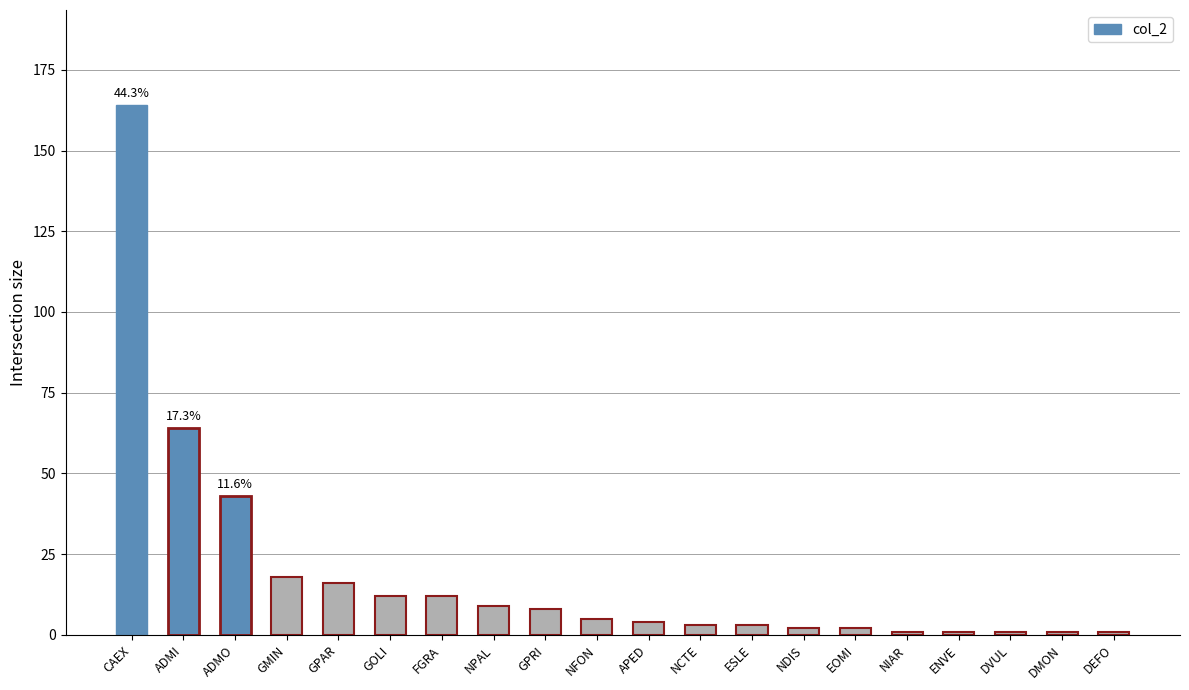

What is the sum of the values at ESLE and GMIN?

21